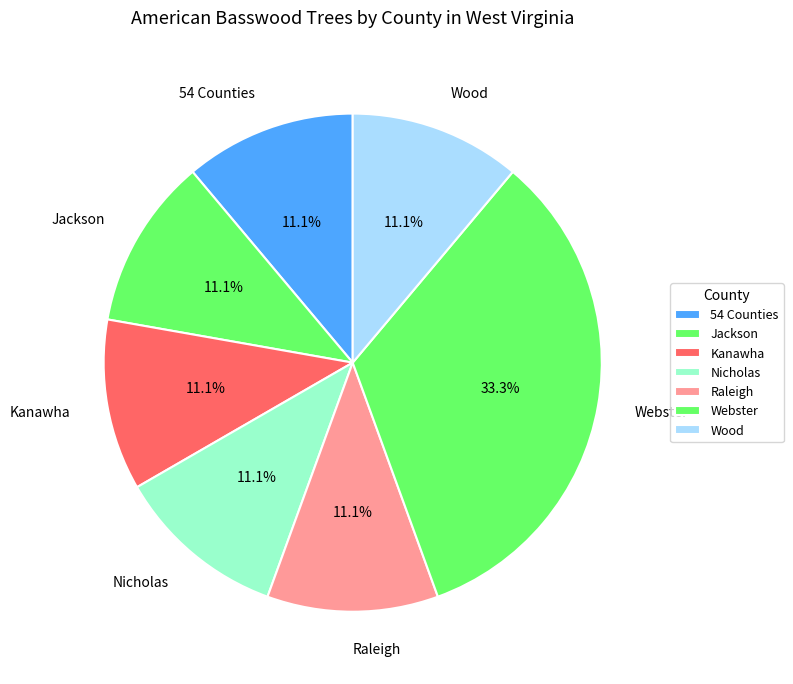

How many segments does this pie chart have?

7